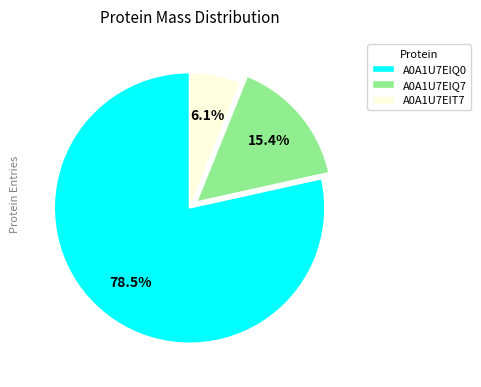

To the nearest percent, what percentage of the pie is A0A1U7EIT7?

6%